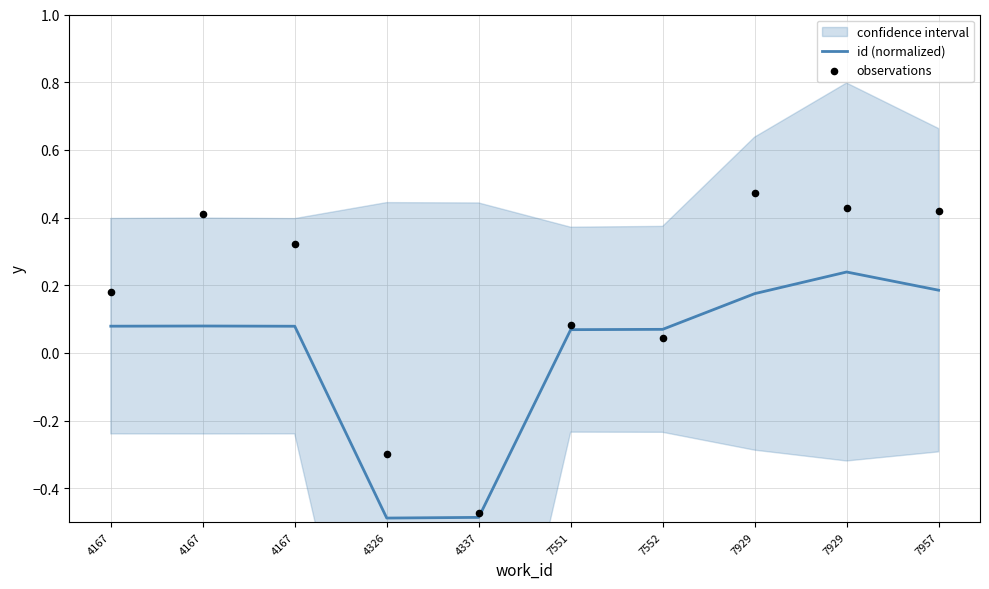

Is the value of id (normalized) at 7929 greater than the value of observations at 4337?

Yes